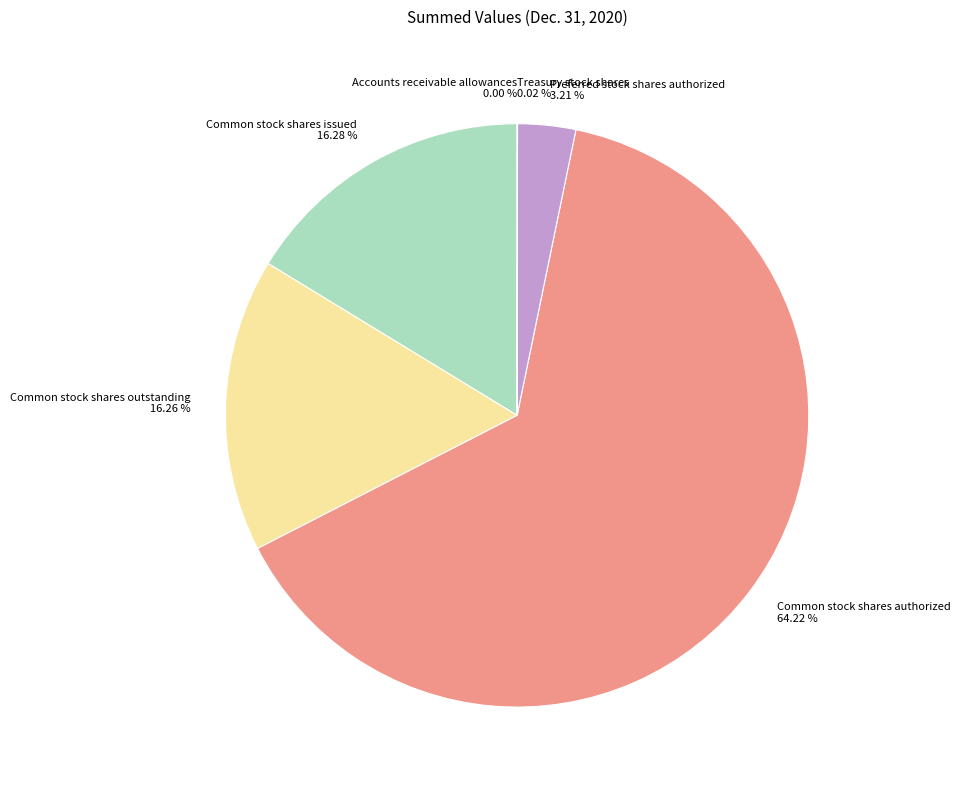

Combined, do Common stock shares issued and Common stock shares authorized account for over 50%?

Yes